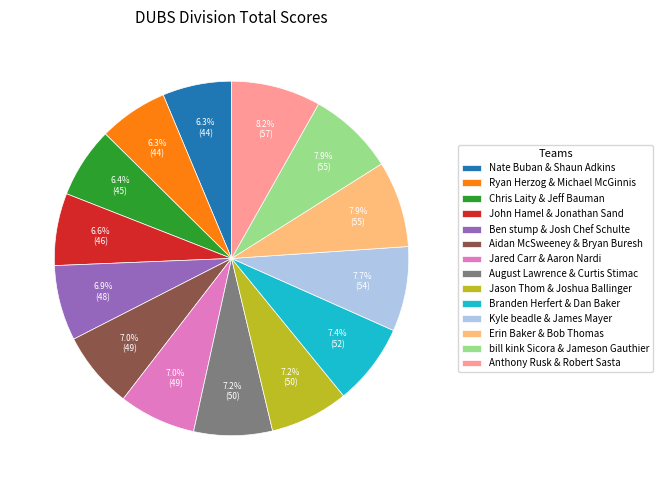

To the nearest percent, what is the average slice percentage?

7%